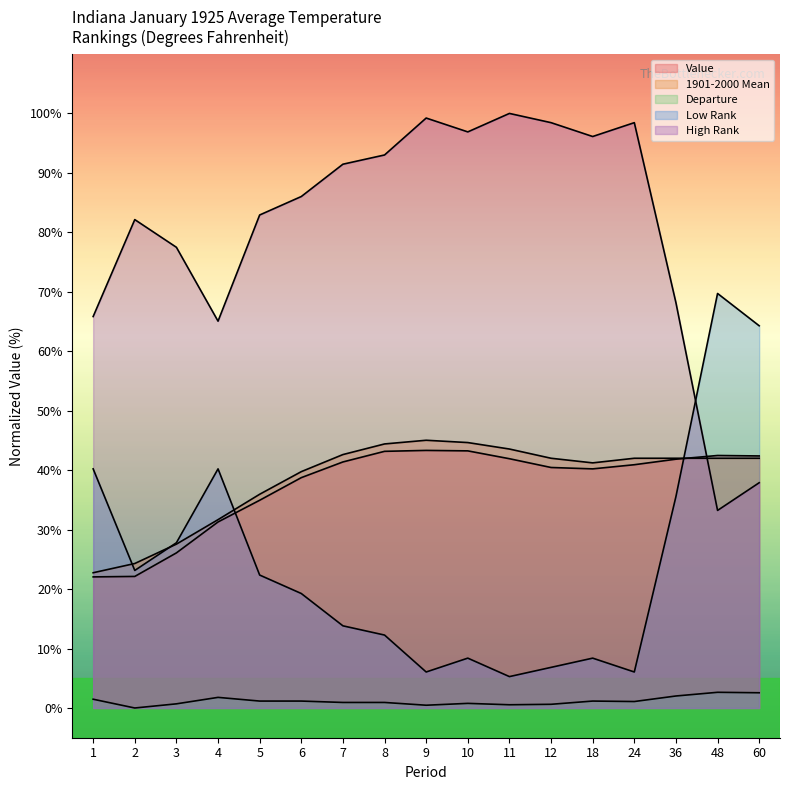

Which series ends up on top after the final intersection of Low Rank and High Rank?

Low Rank